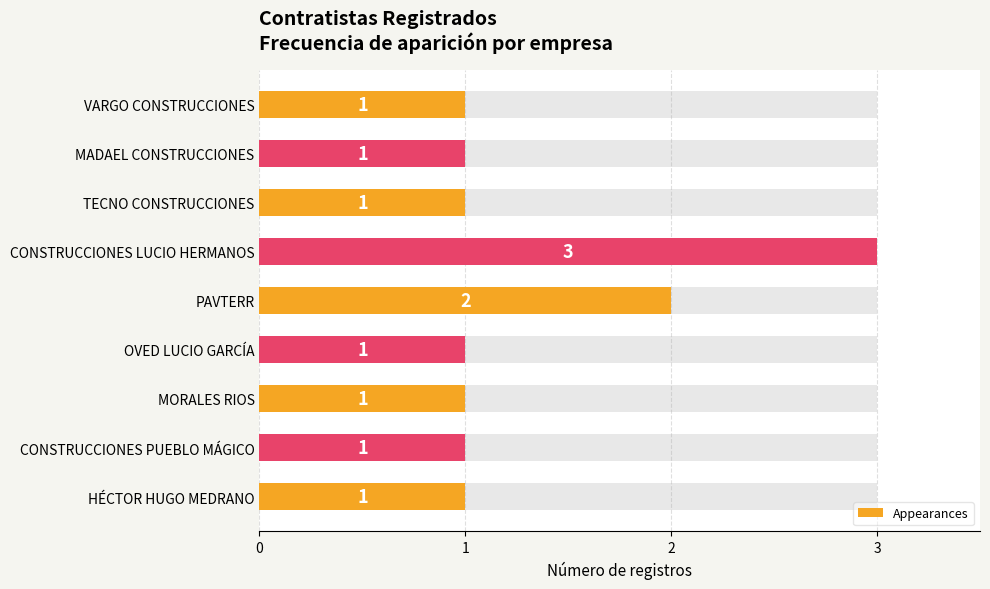

Reading right to left, what are all the values shown in this chart?

1	1	1	1	2	3	1	1	1